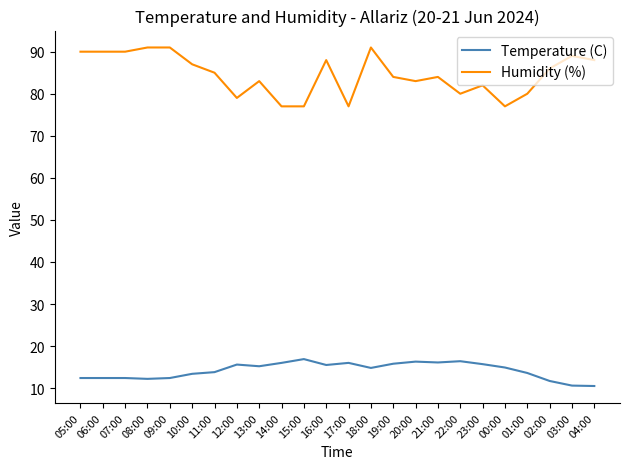

At which category is the sum across all series the highest?

18:00